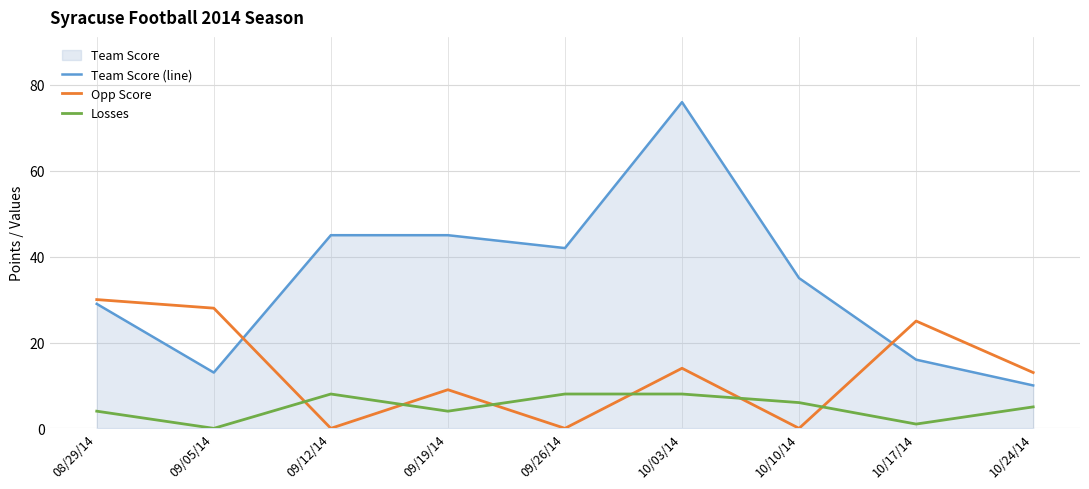

What is the average value of the Team Score (line) series?

35